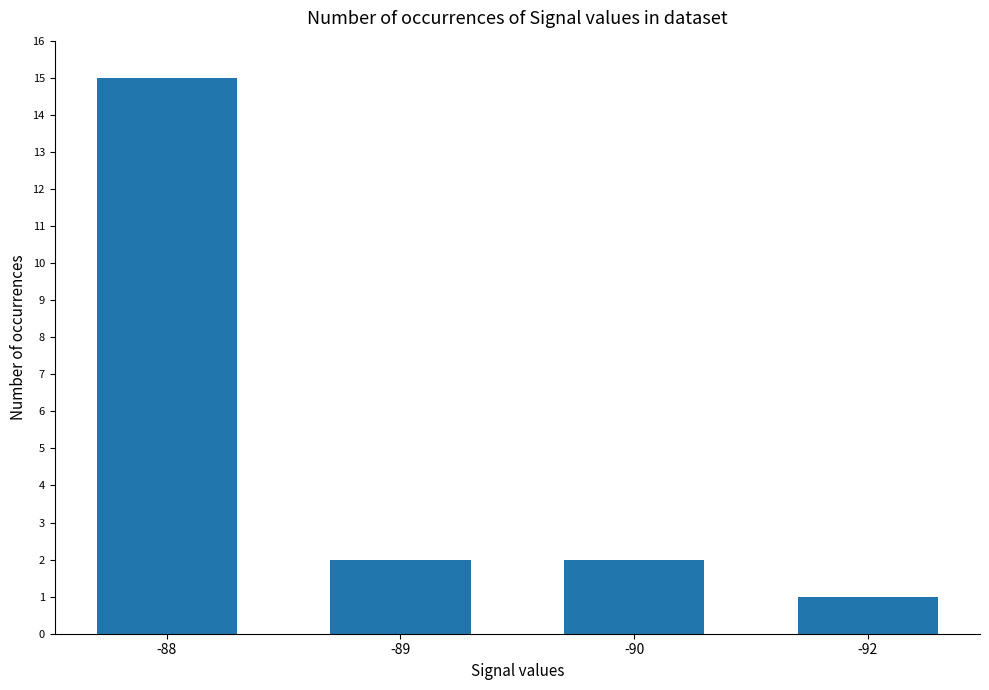

What is the change in value from -88 to -90?

-13